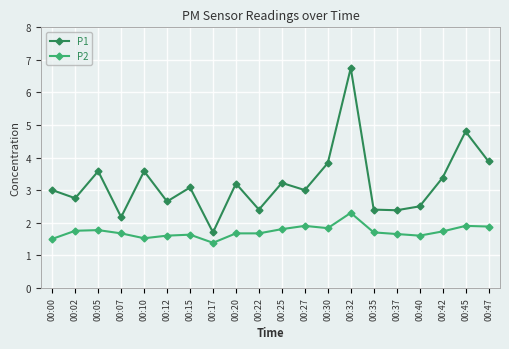

What is the value of the P2 point at the 8th from the left?

1.4